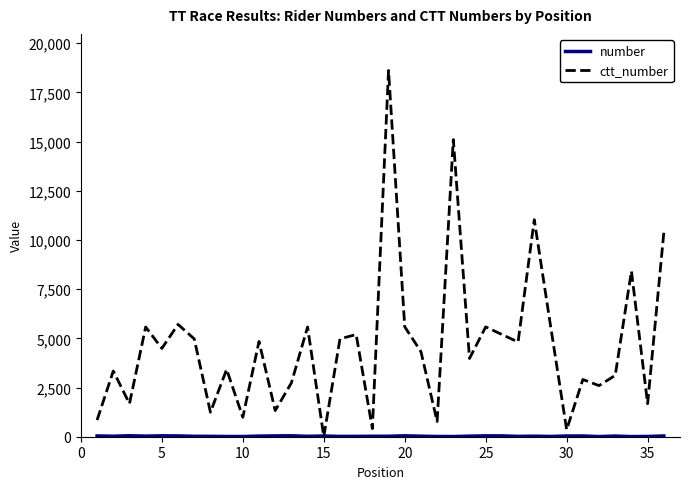

What is the maximum value shown in the chart?

18611